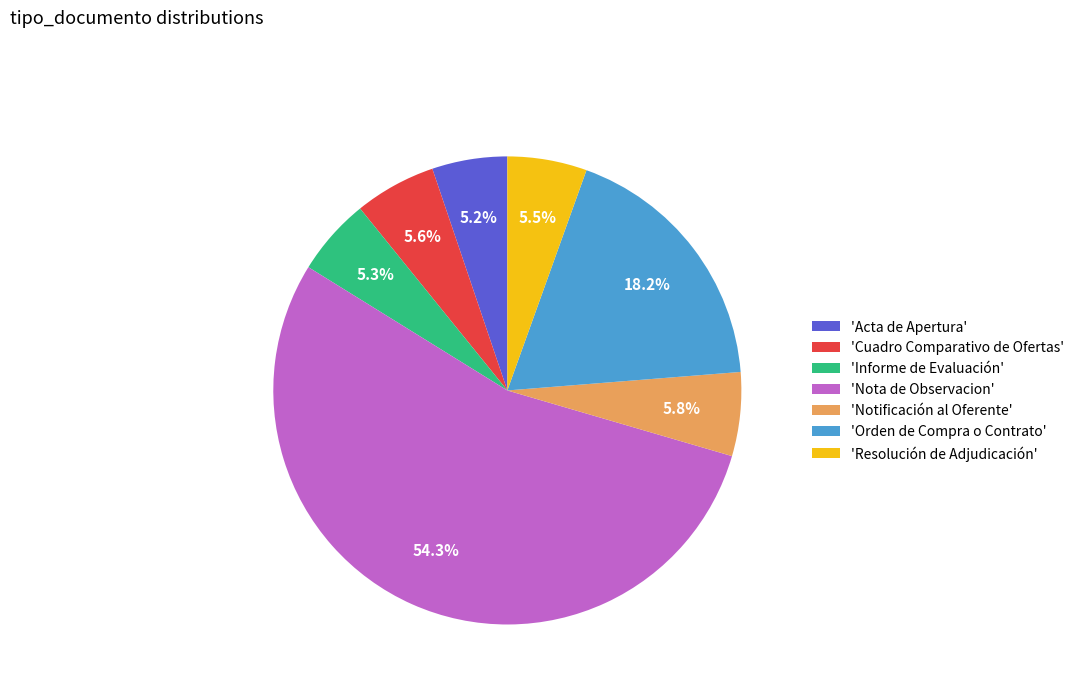

Is there any slice that represents more than half of the pie?

Yes